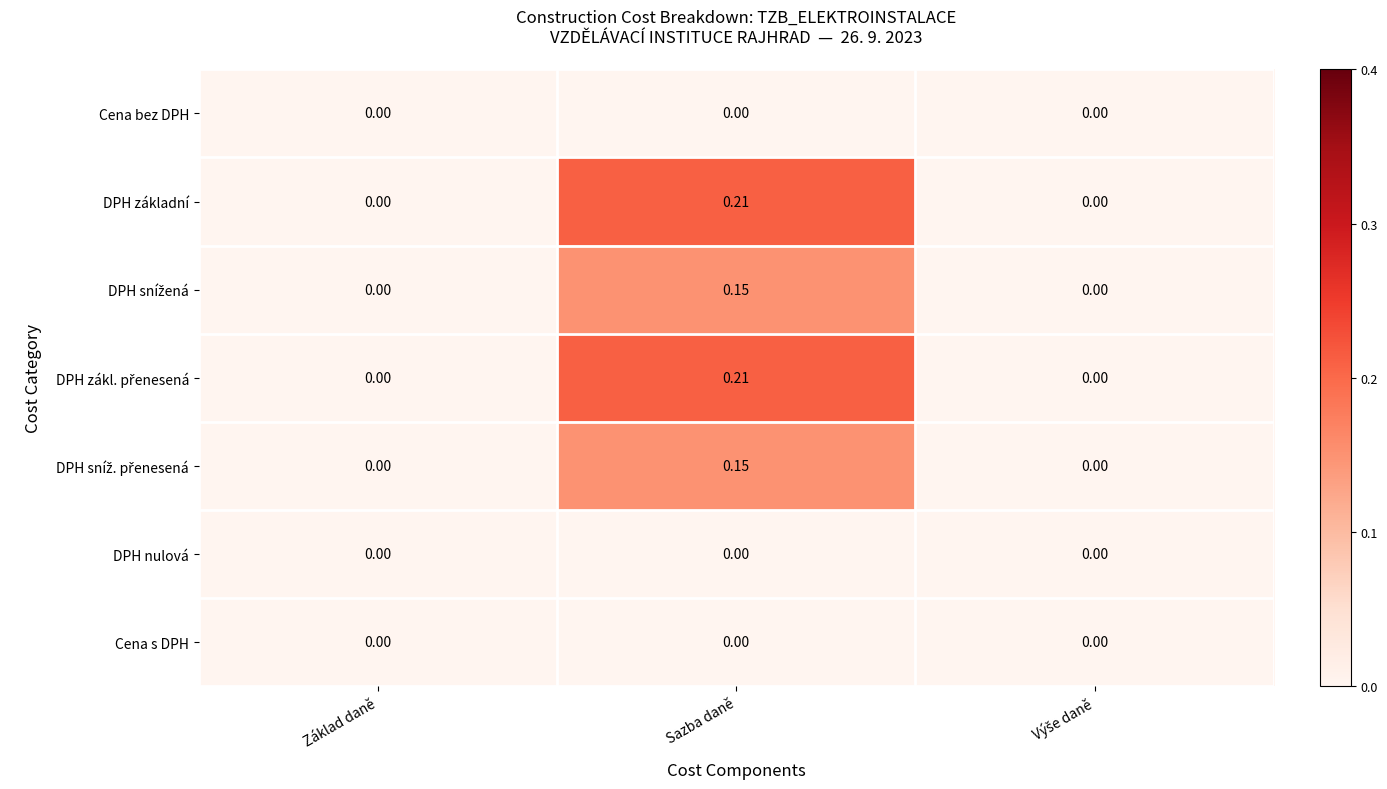

At which category is the sum across all series the highest?

Sazba daně